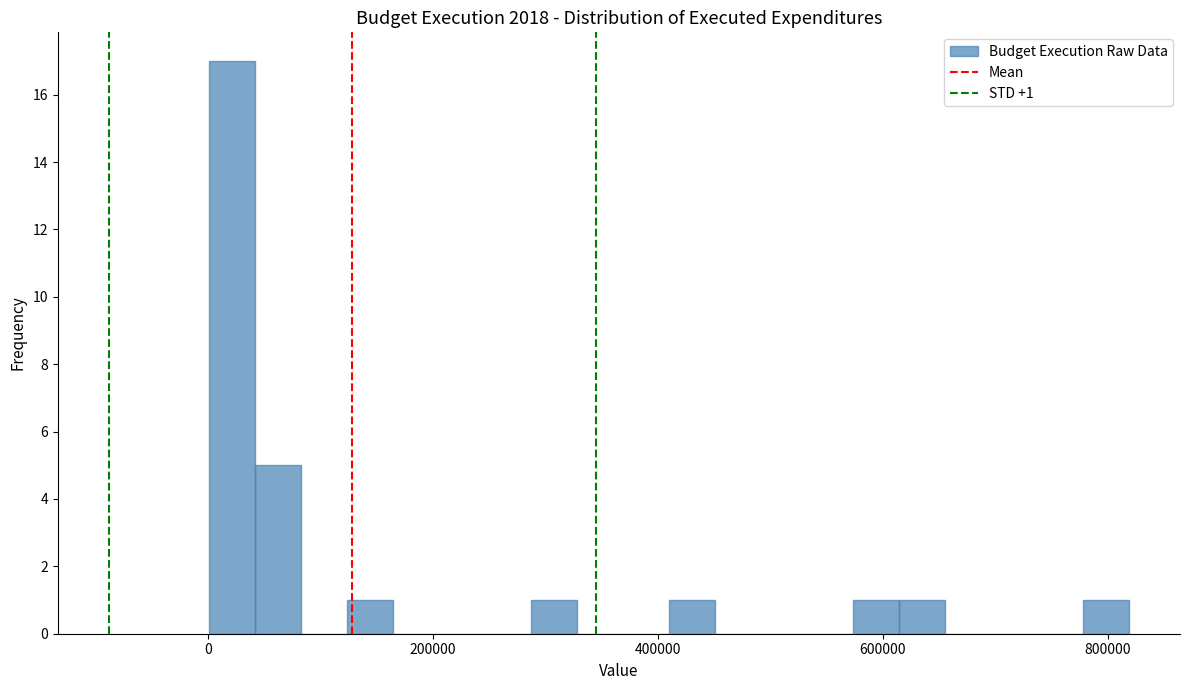

Read against the x-axis, roughly where is the centre of the tallest bar?

20000